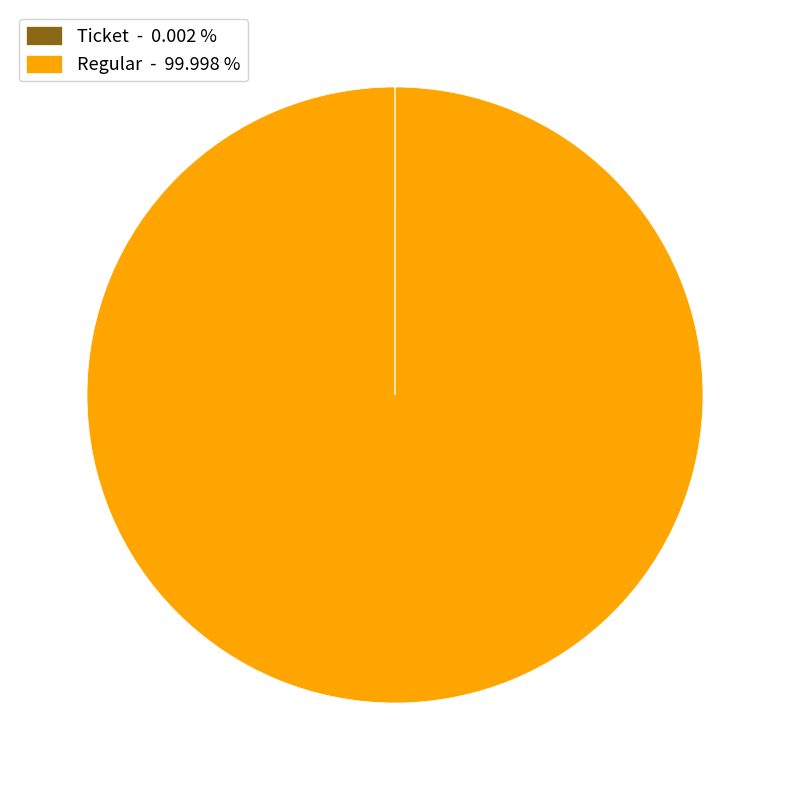

Which slice represents more than half of the pie?

Regular - 99.998 %